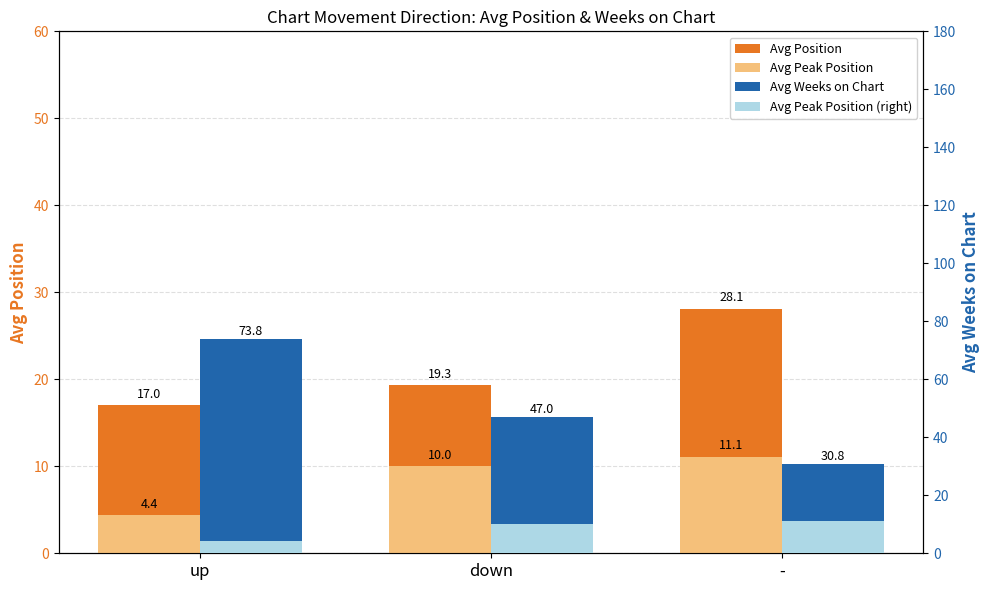

At how many categories does at least one series exceed 10?

3